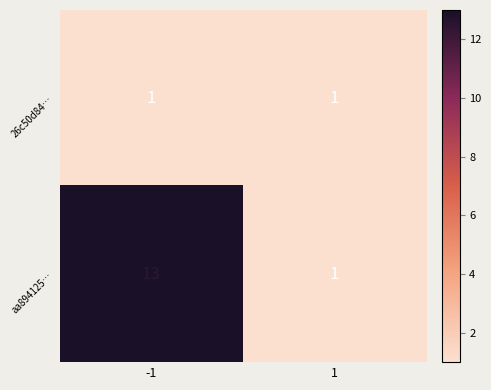

What is the difference between the aa894125… values at 1 and -1?

12